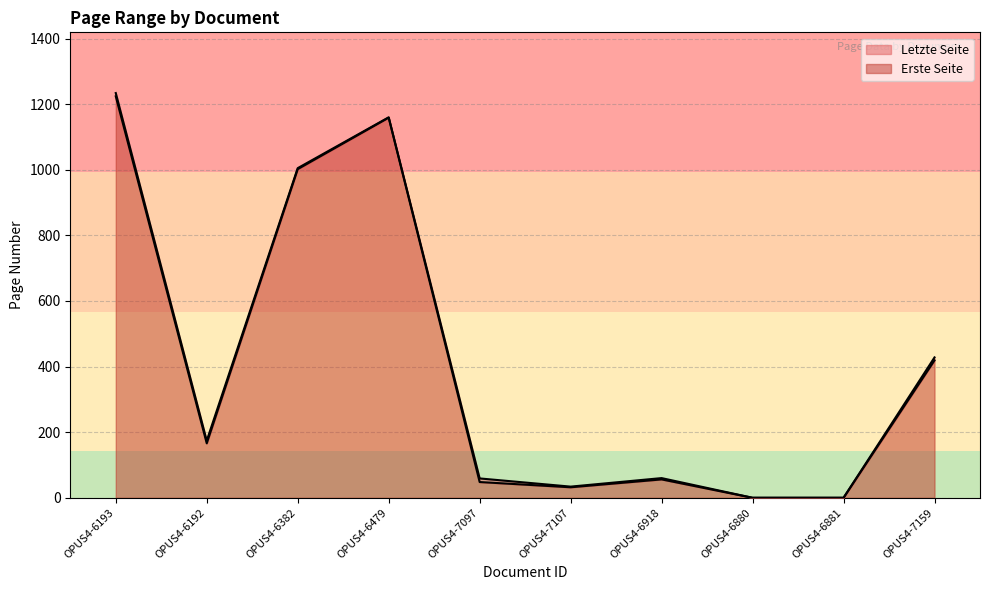

Is it true that Letzte Seite equals 50 at OPUS4-7107?

False